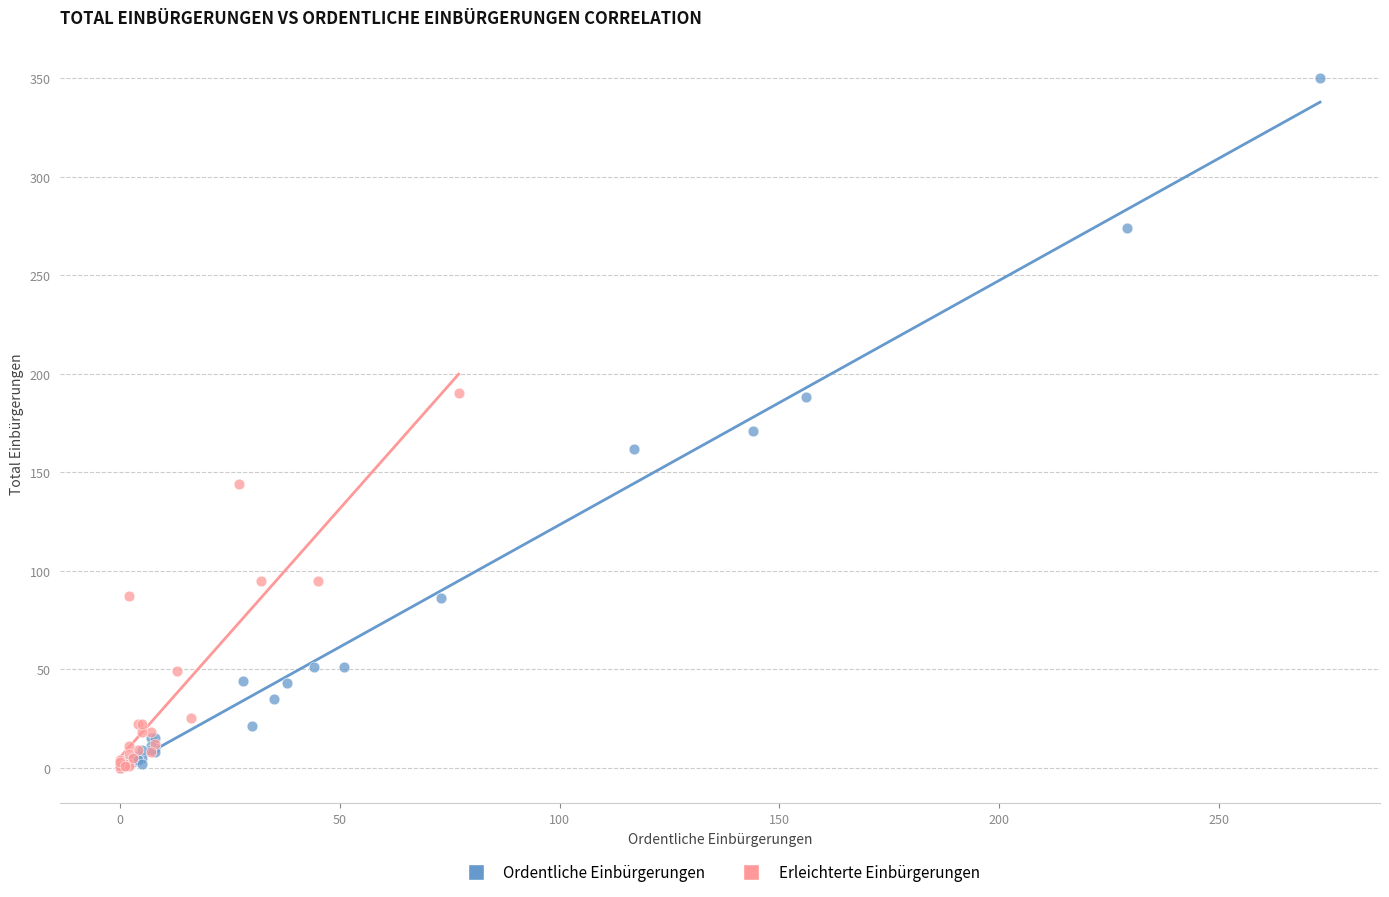

Which series reaches the maximum Y coordinate?

Ordentliche Einbürgerungen